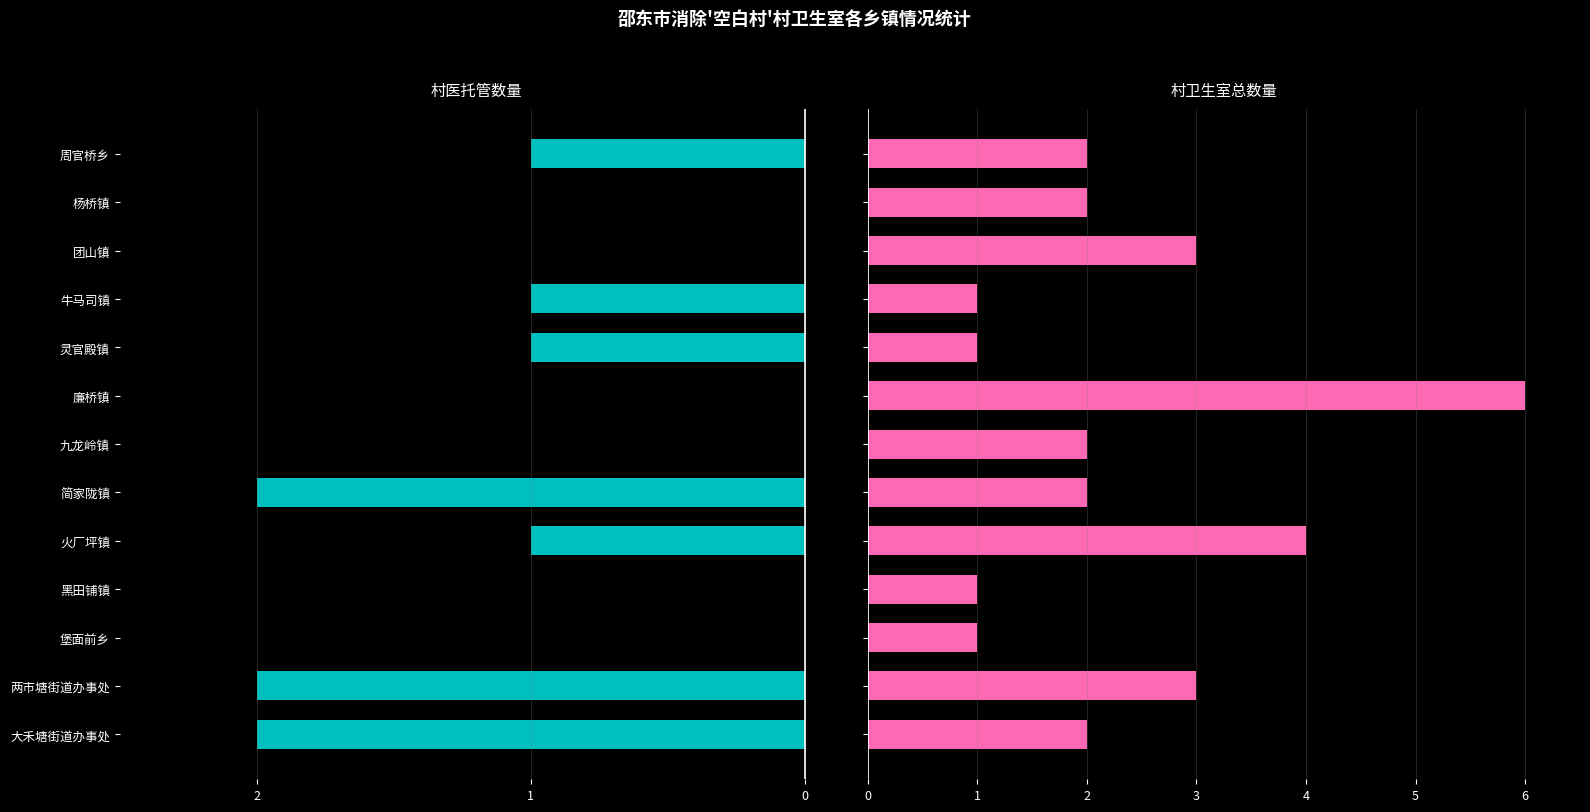

List the series in order of their overall mean, highest first.

村卫生室总数, 村医托管